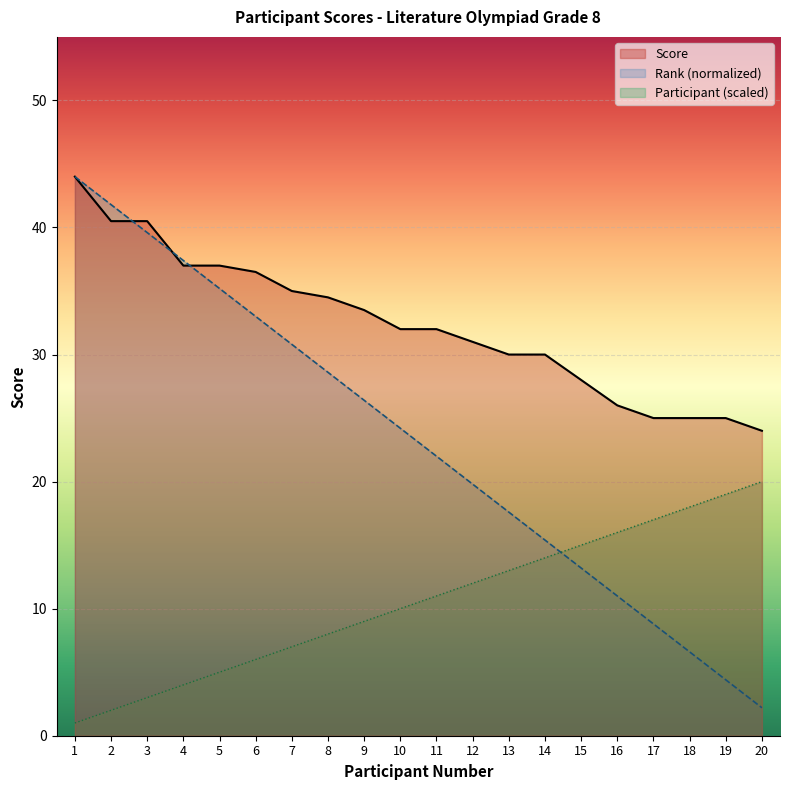

What is the difference between the second highest and minimum values in the Participant Number series?

39.6